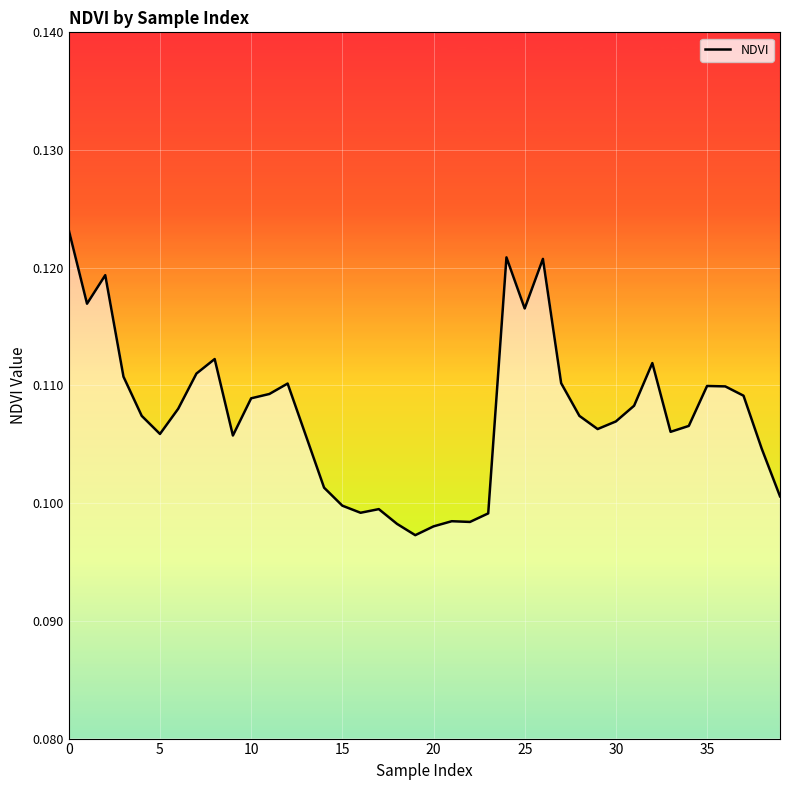

Is this an area chart (filled region under the line)?

Yes